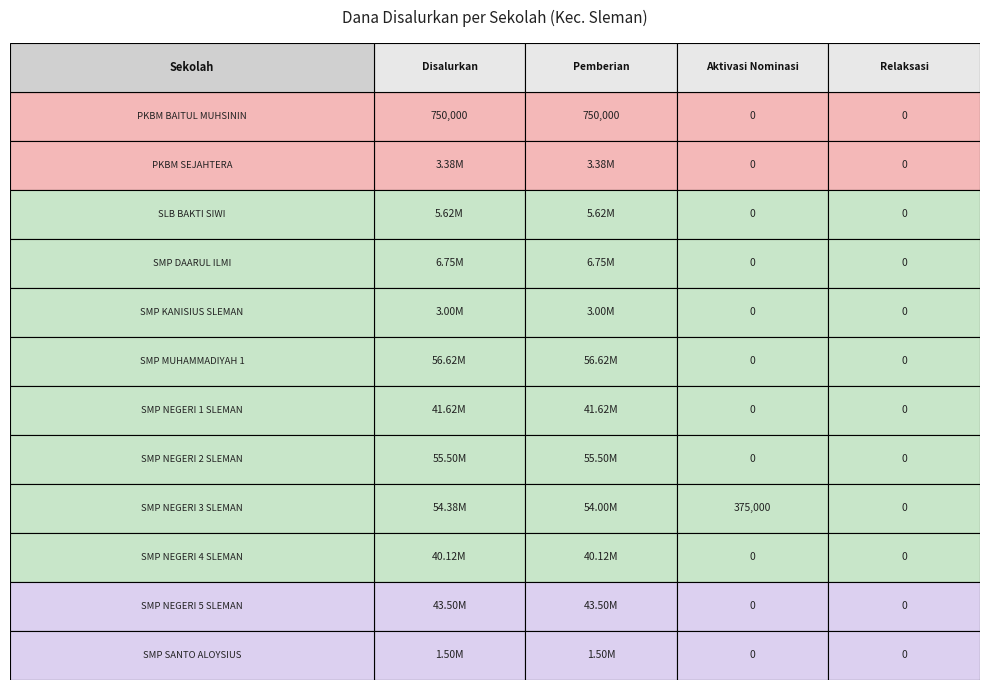

List the series in order of their peak value, highest first.

SMP MUHAMMADIYAH 1, SMP NEGERI 2 SLEMAN, SMP NEGERI 3 SLEMAN, SMP NEGERI 5 SLEMAN, SMP NEGERI 1 SLEMAN, SMP NEGERI 4 SLEMAN, SMP DAARUL ILMI, SLB BAKTI SIWI, PKBM SEJAHTERA, SMP KANISIUS SLEMAN, SMP SANTO ALOYSIUS, PKBM BAITUL MUHSININ